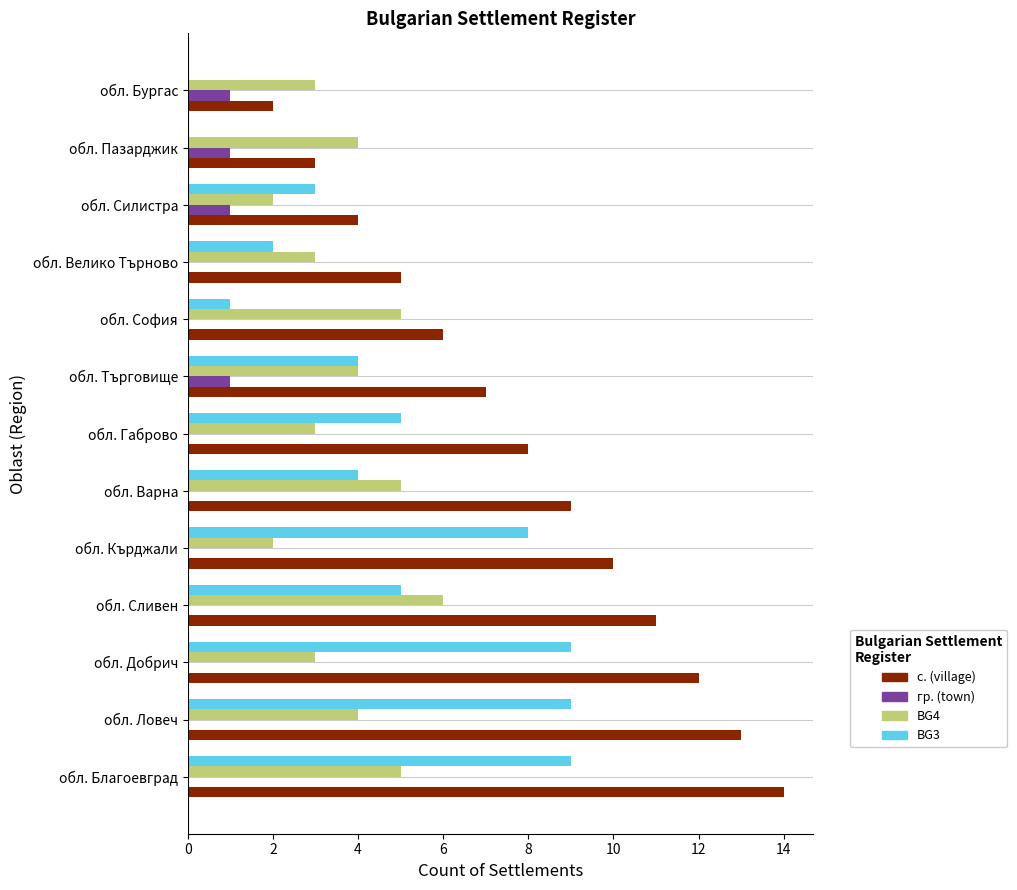

Count the гр. (town) values in the range 0 to 1.

13